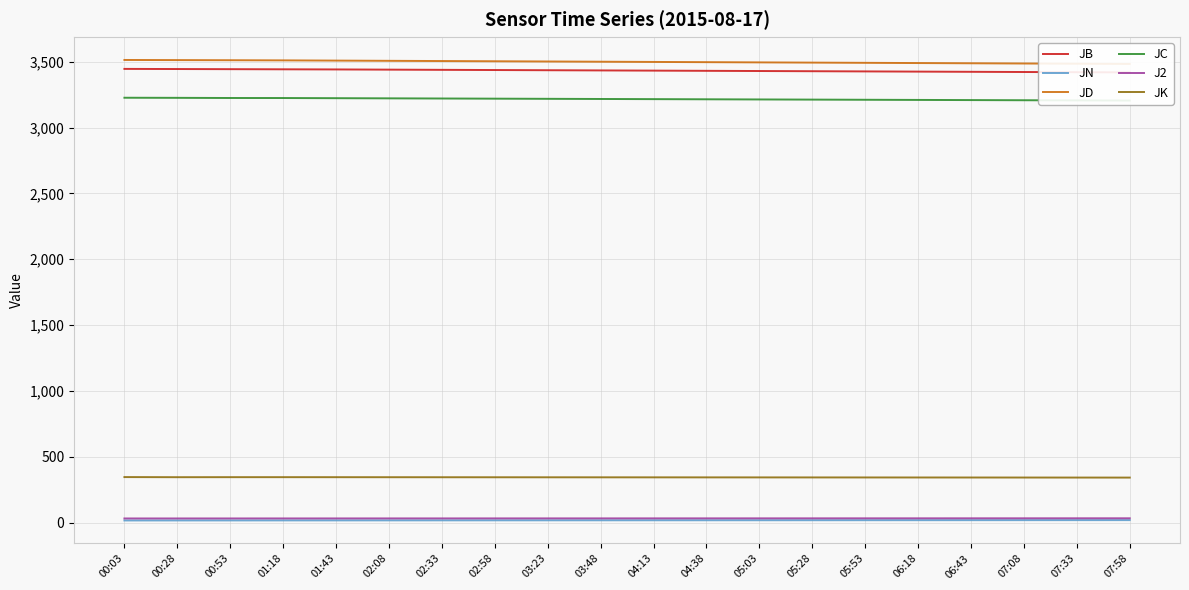

Does the chart display data point markers on the line(s)?

No